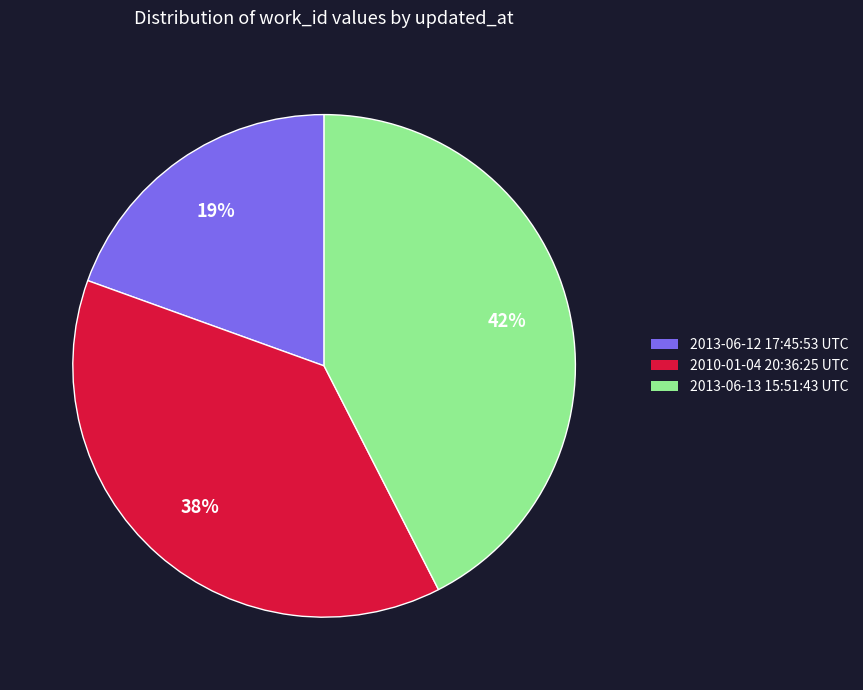

Between 2010-01-04 20:36:25 UTC and 2013-06-13 15:51:43 UTC, which is larger?

2013-06-13 15:51:43 UTC